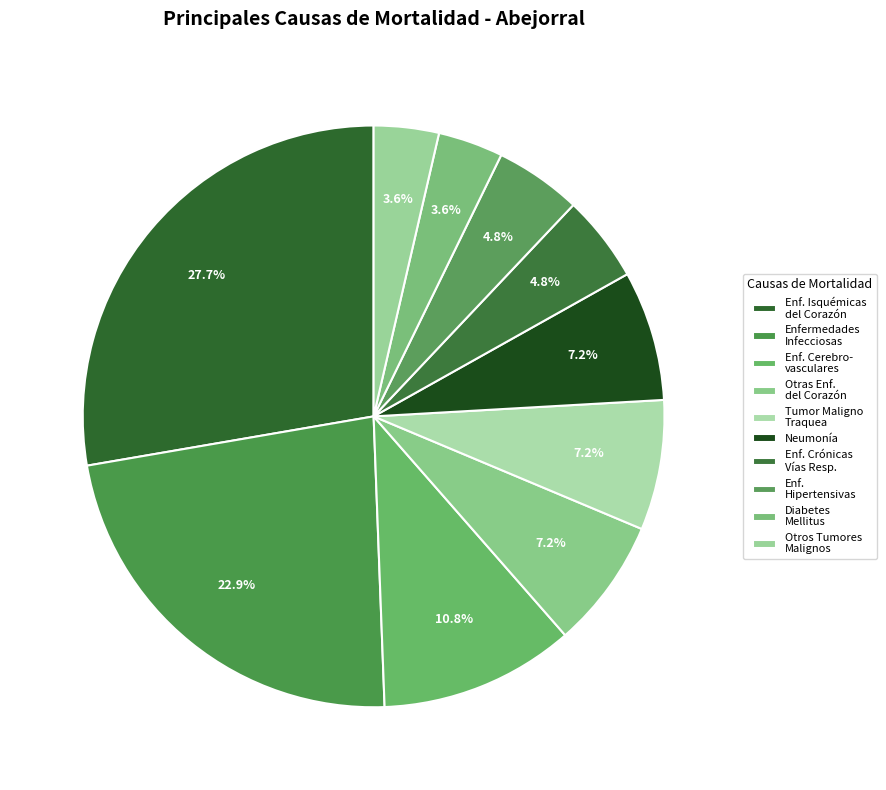

What is the smallest slice in the pie chart?

DIABETES MELLITUS